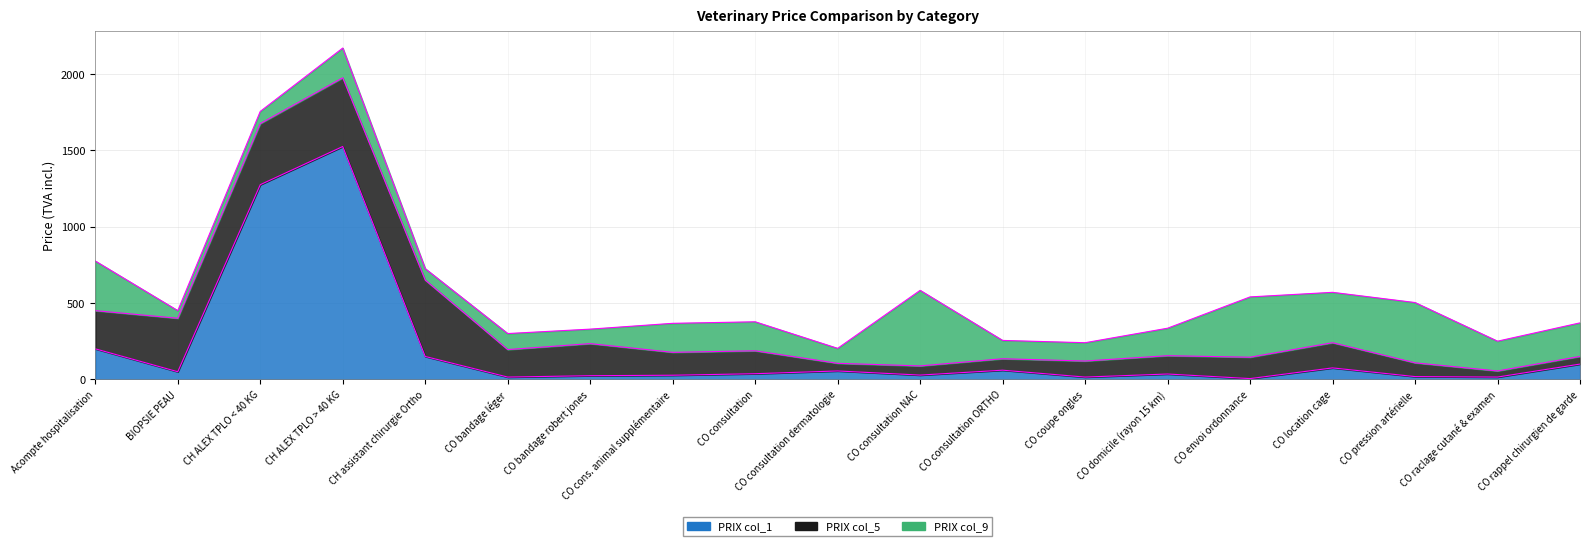

Is it true that PRIX col_9 equals 177.5 at CO consultation ORTHO?

False